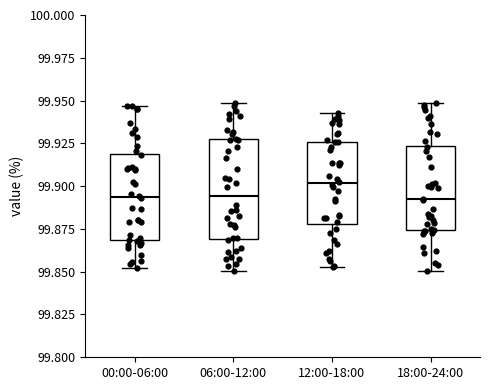

Reading left to right, transcribe this box plot: for each box, give where its median line is, the range the box spans, and where its two whiskers end, as read against the y-axis. The values are not printed on the chart, so give them approximately, as read against the axis.

00:00-06:00: median 99.895, box 99.870 to 99.920, whiskers 99.850 to 99.945
06:00-12:00: median 99.895, box 99.870 to 99.925, whiskers 99.850 to 99.950
12:00-18:00: median 99.900, box 99.880 to 99.925, whiskers 99.855 to 99.945
18:00-24:00: median 99.890, box 99.875 to 99.925, whiskers 99.850 to 99.950